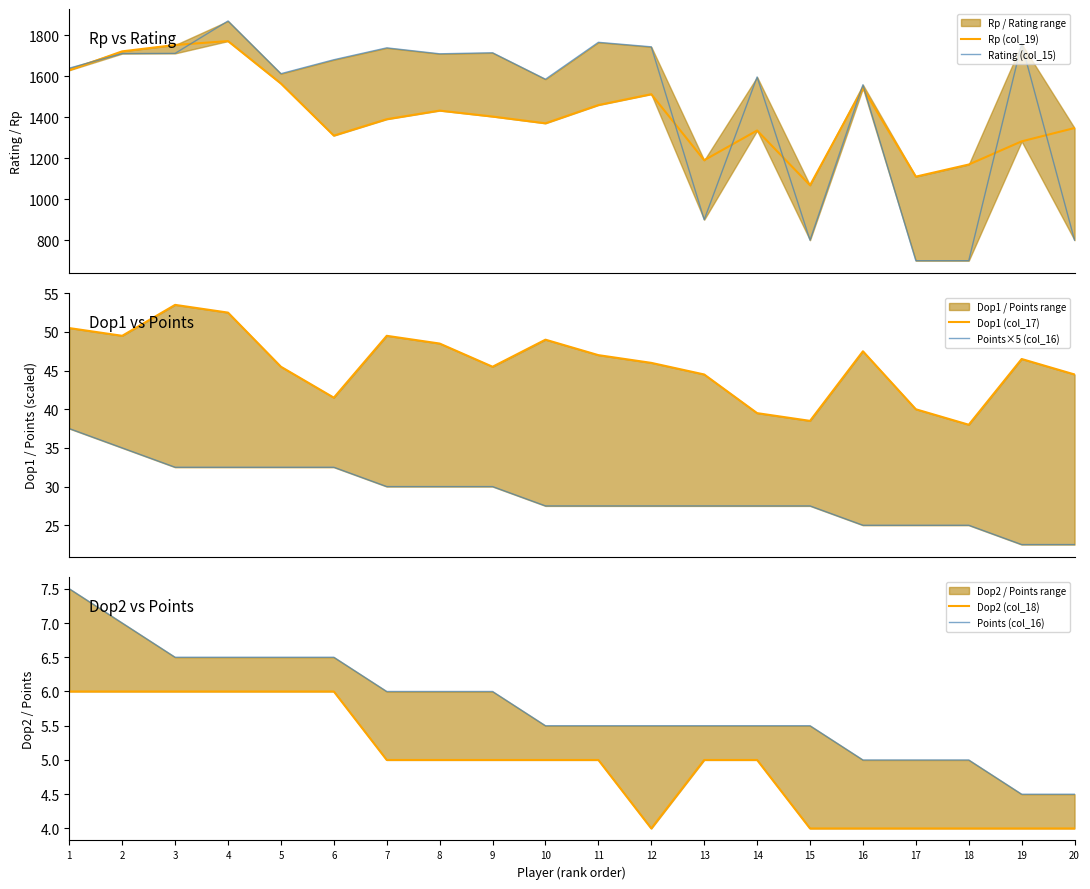

What is the difference between the highest and lowest values at 15?

1064.0